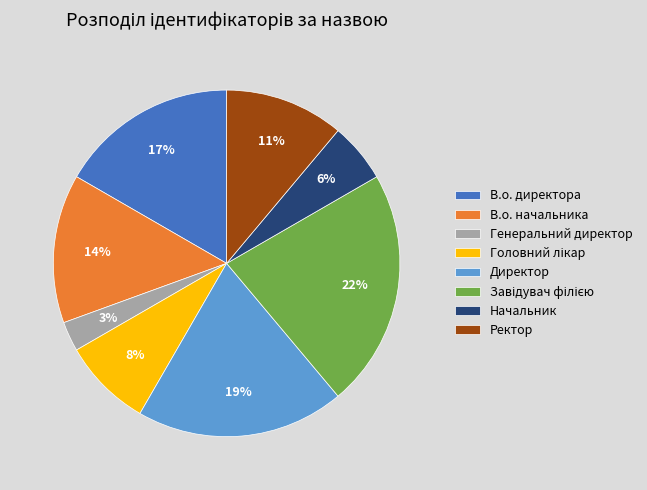

To the nearest percent, what is the average slice percentage?

12%